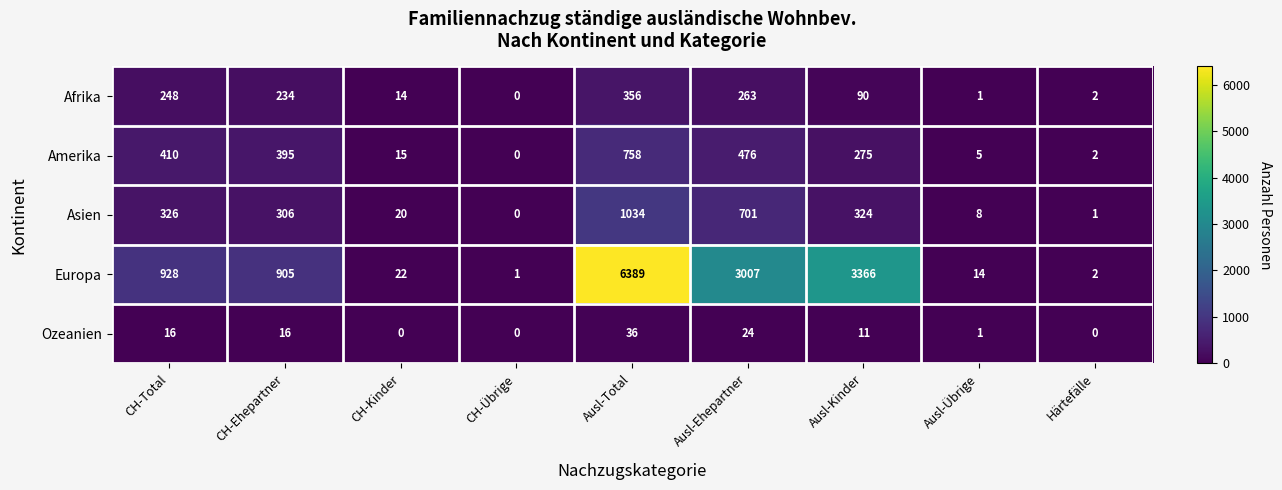

At CH-Ehepartner, list the series in order from largest to smallest.

Europa, Amerika, Asien, Afrika, Ozeanien